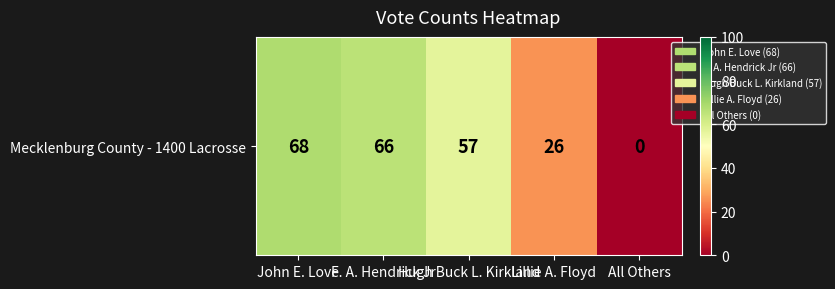

True or false: the data shows 0 at All Others.

True